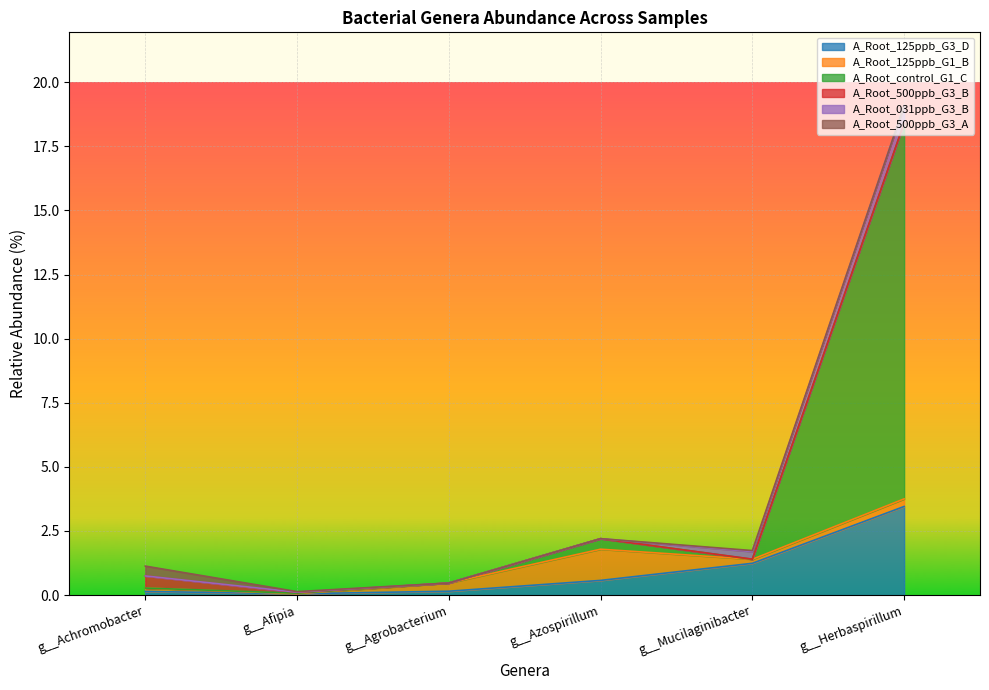

True or false: A_Root_125ppb_G3_D has a value of 0.2 at g__Agrobacterium.

True